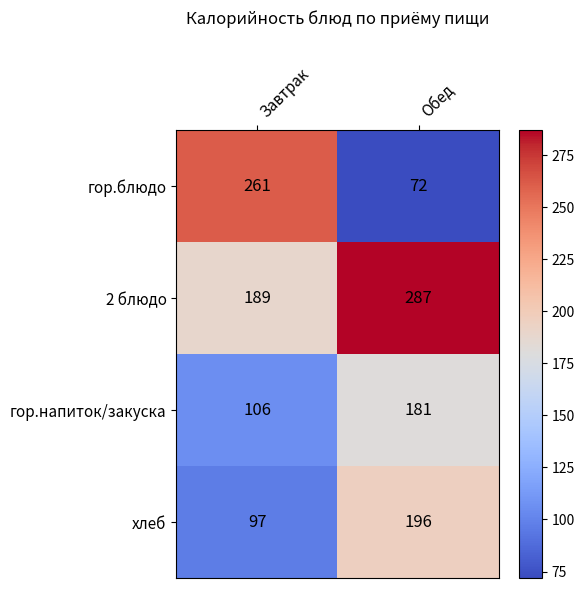

The value of хлеб at Обед is 196. True or false?

True